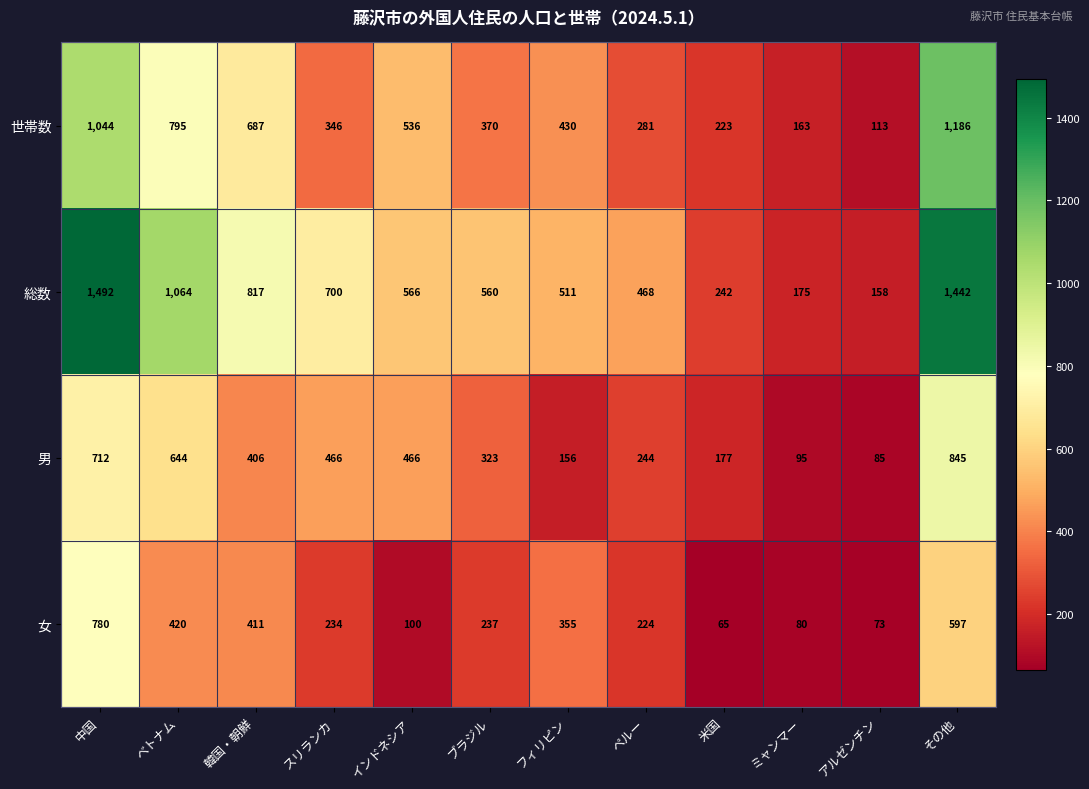

How many values in the 男 series are below 406?

6